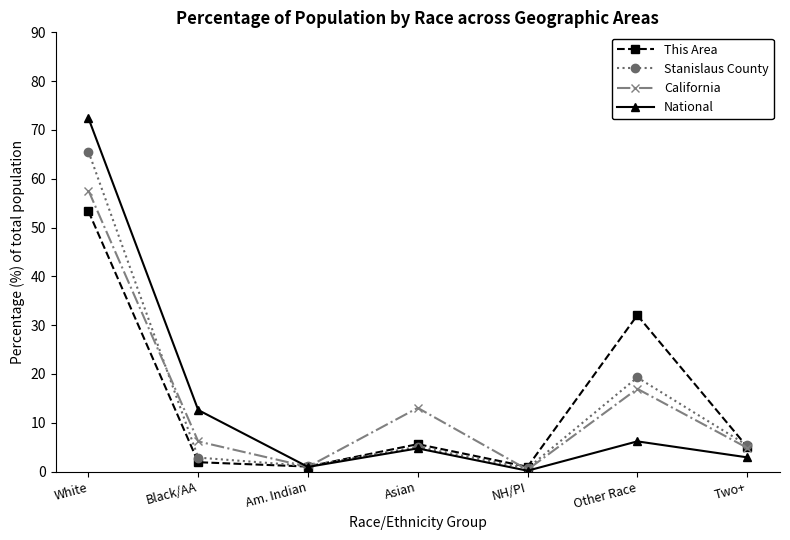

What are all the series names shown in the legend?

This Area, Stanislaus County, California, National